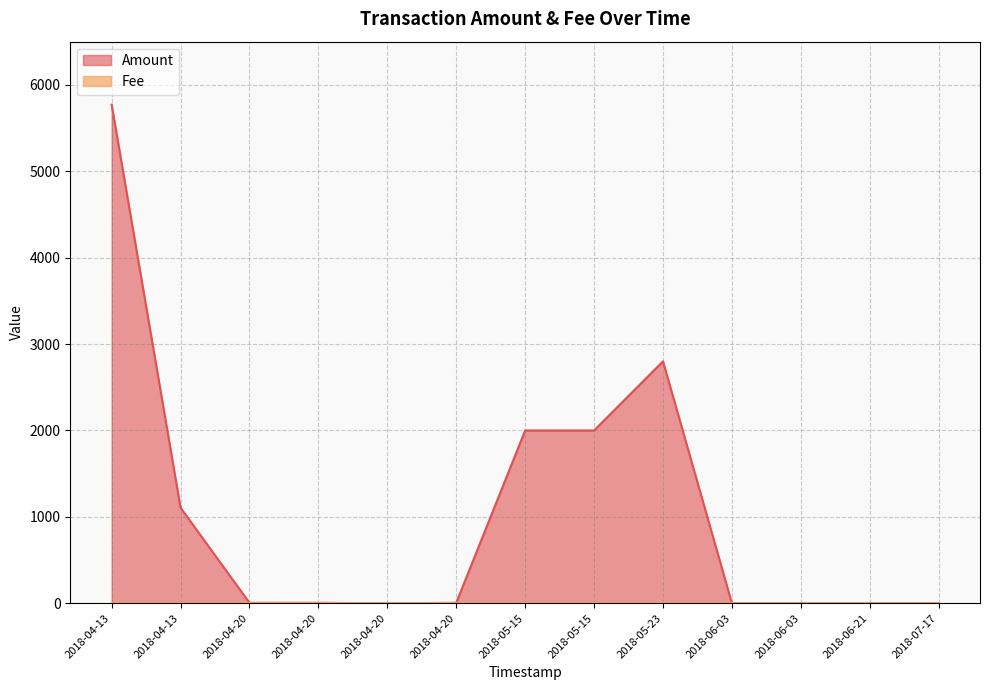

At which category is the sum across all series the highest?

2018-04-13